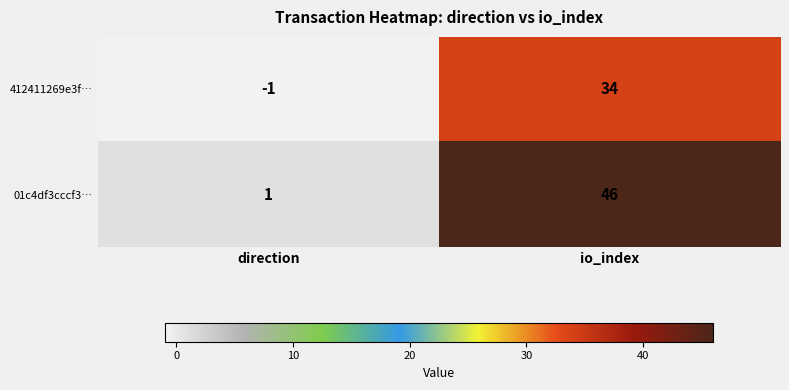

At which category is the sum across all series the highest?

io_index